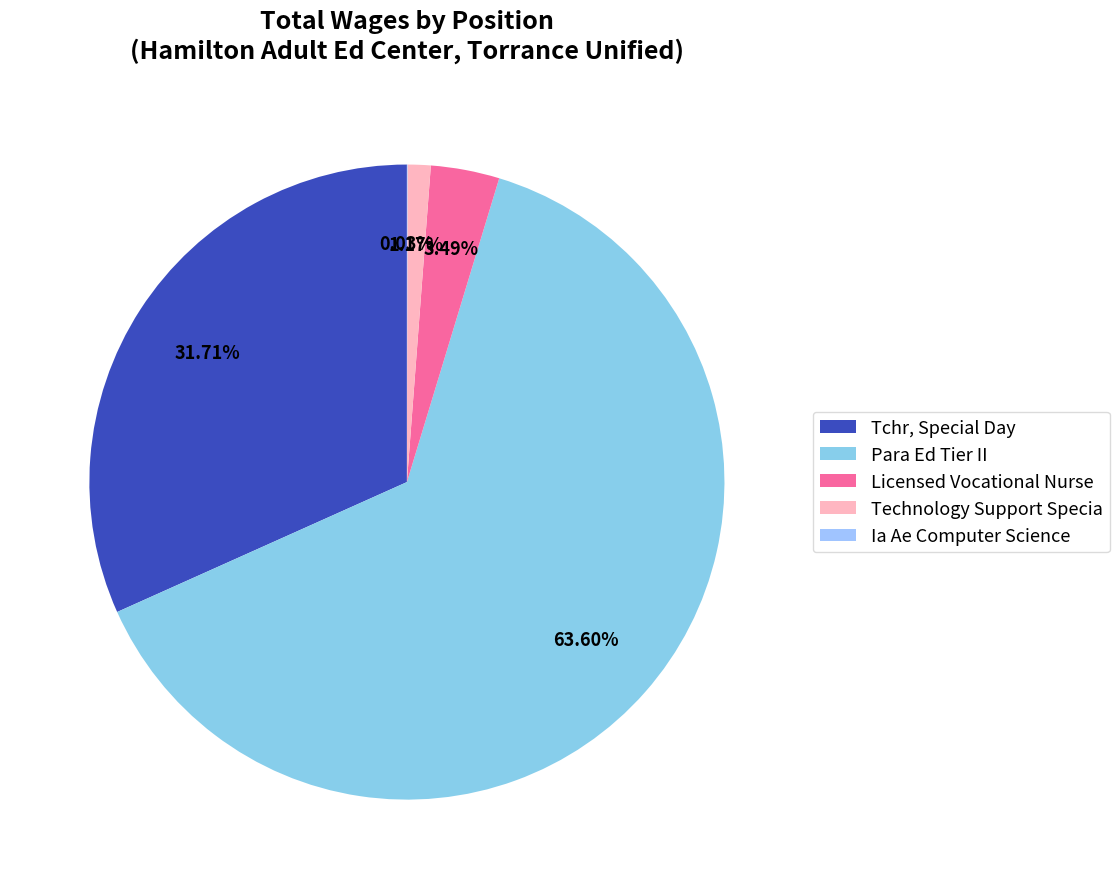

What is the change in value from Tchr, Special Day to Technology Support Specia?

-388839